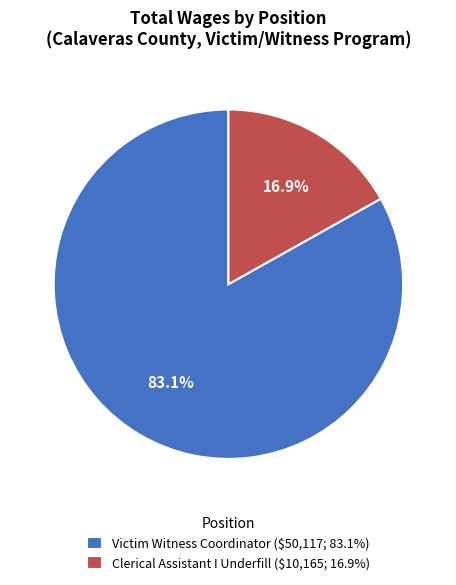

Count the number of slices in the pie.

2